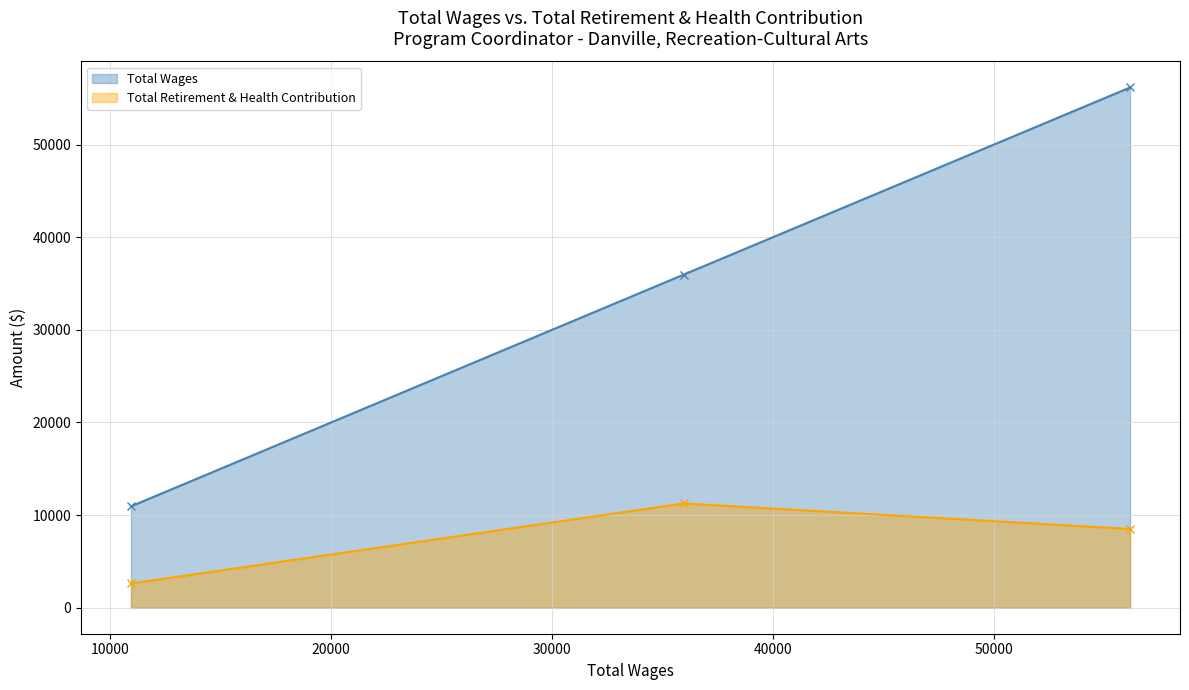

At how many categories does at least one series exceed 7789?

3